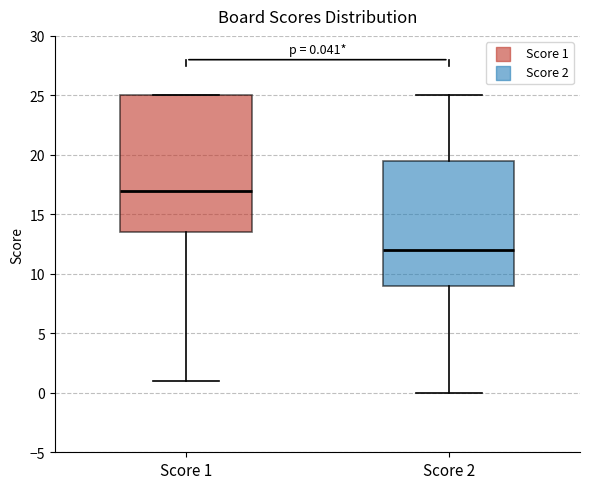

Comparing the boxes themselves (not the whiskers), which one is the tallest?

Score 1